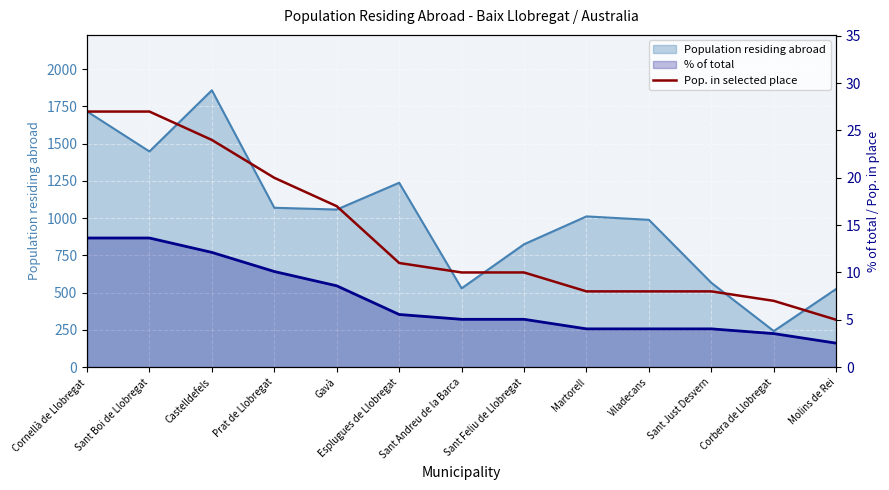

Where is the data nearest to the value 16?

Gavà